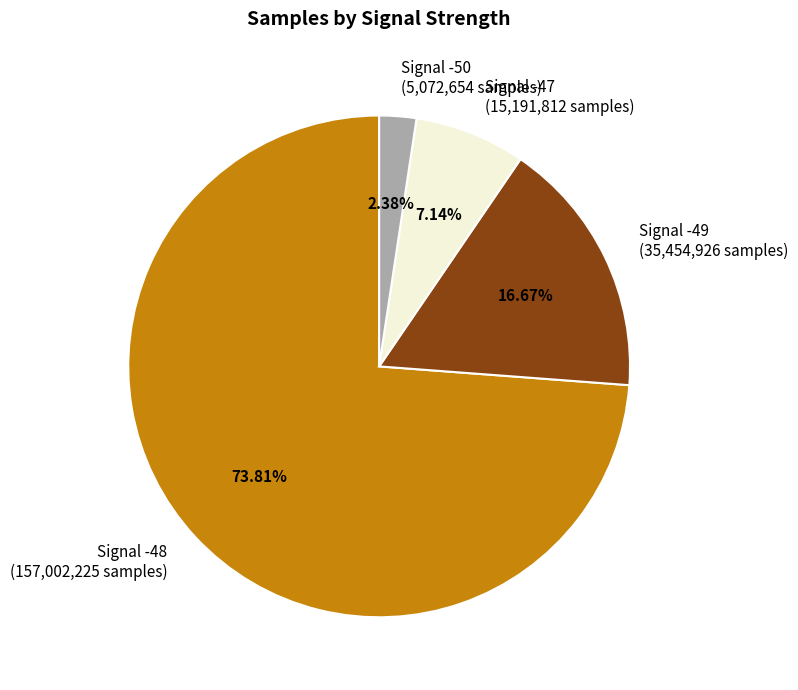

Is the sum of Signal -50 (5,072,654 samples) and Signal -49 (35,454,926 samples) greater than half?

No